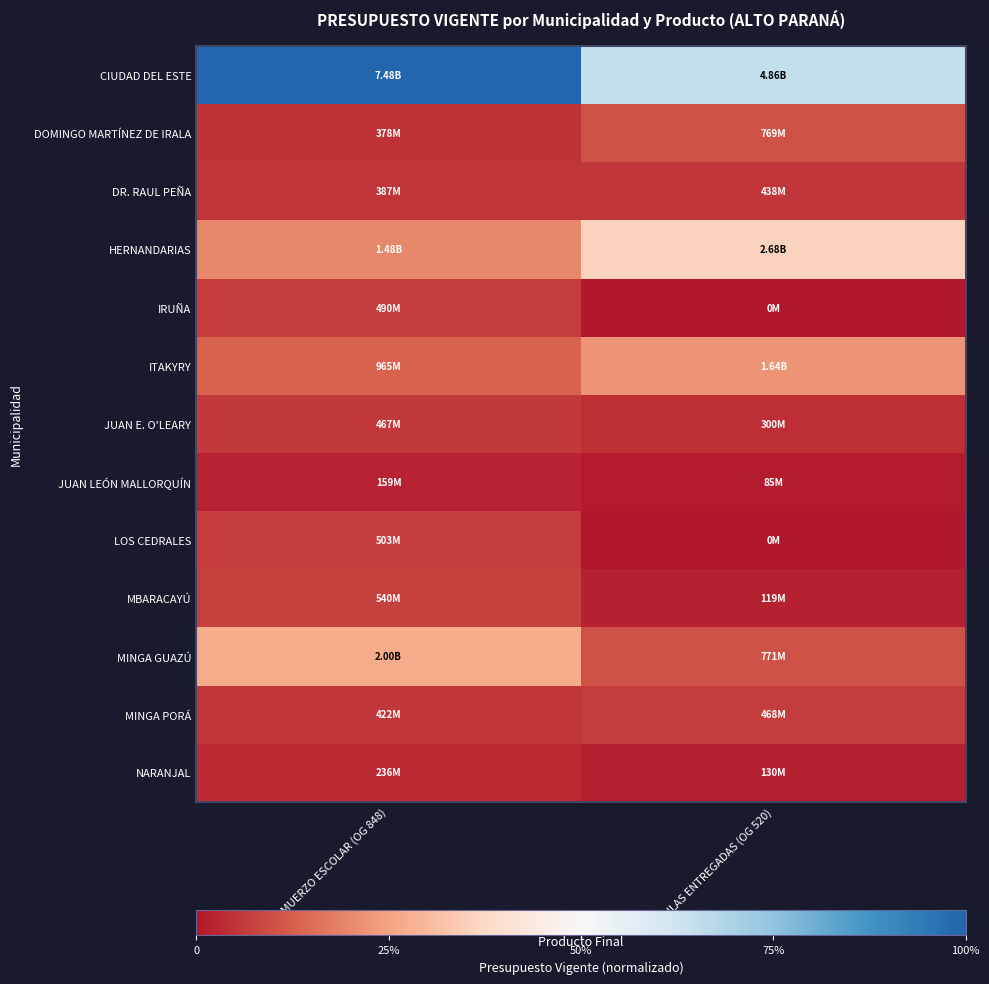

Reading right to left, what are all the values shown in this chart?

CIUDAD DEL ESTE: AULAS ENTREGADAS (OG 520)=0.3	ALMUERZO ESCOLAR (OG 848)=1.0
DOMINGO MARTÍNEZ DE IRALA: AULAS ENTREGADAS (OG 520)=-0.8	ALMUERZO ESCOLAR (OG 848)=-0.9
DR. RAUL PEÑA: AULAS ENTREGADAS (OG 520)=-0.9	ALMUERZO ESCOLAR (OG 848)=-0.9
HERNANDARIAS: AULAS ENTREGADAS (OG 520)=-0.3	ALMUERZO ESCOLAR (OG 848)=-0.6
IRUÑA: AULAS ENTREGADAS (OG 520)=-1.0	ALMUERZO ESCOLAR (OG 848)=-0.9
ITAKYRY: AULAS ENTREGADAS (OG 520)=-0.6	ALMUERZO ESCOLAR (OG 848)=-0.7
JUAN E. O'LEARY: AULAS ENTREGADAS (OG 520)=-0.9	ALMUERZO ESCOLAR (OG 848)=-0.9
JUAN LEÓN MALLORQUÍN: AULAS ENTREGADAS (OG 520)=-1.0	ALMUERZO ESCOLAR (OG 848)=-1.0
LOS CEDRALES: AULAS ENTREGADAS (OG 520)=-1.0	ALMUERZO ESCOLAR (OG 848)=-0.9
MBARACAYÚ: AULAS ENTREGADAS (OG 520)=-1.0	ALMUERZO ESCOLAR (OG 848)=-0.9
MINGA GUAZÚ: AULAS ENTREGADAS (OG 520)=-0.8	ALMUERZO ESCOLAR (OG 848)=-0.5
MINGA PORÁ: AULAS ENTREGADAS (OG 520)=-0.9	ALMUERZO ESCOLAR (OG 848)=-0.9
NARANJAL: AULAS ENTREGADAS (OG 520)=-1.0	ALMUERZO ESCOLAR (OG 848)=-0.9